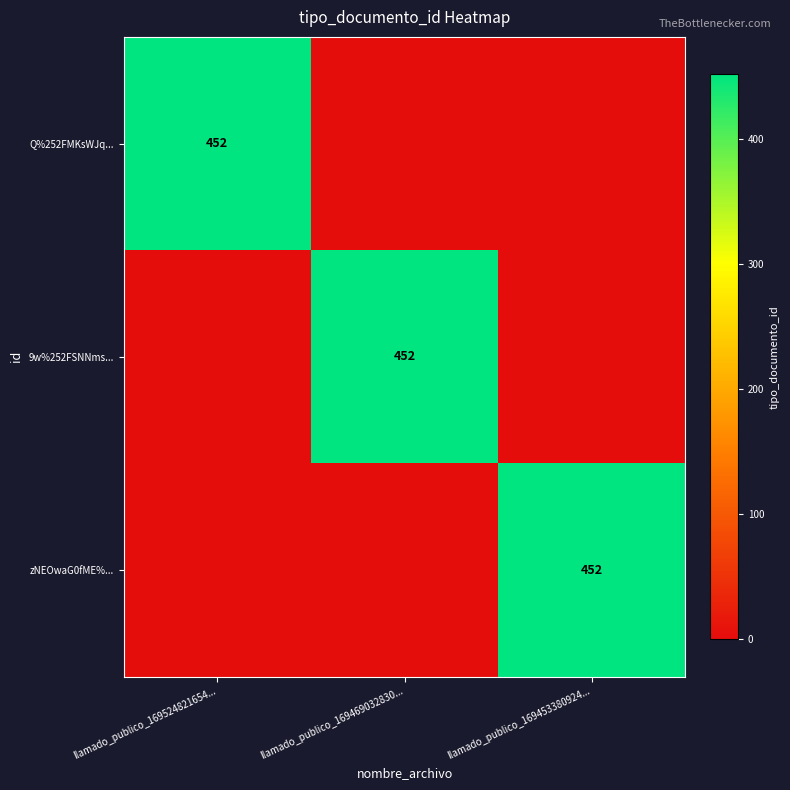

Which category has the lowest value in the 9w%252FSNNms... series?

llamado_publico_169524821654...